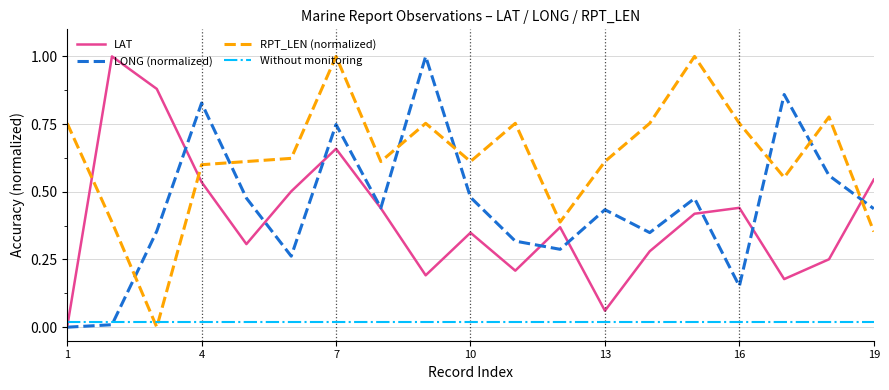

What is the difference between the maximum and minimum values in the LONG series?

1.0